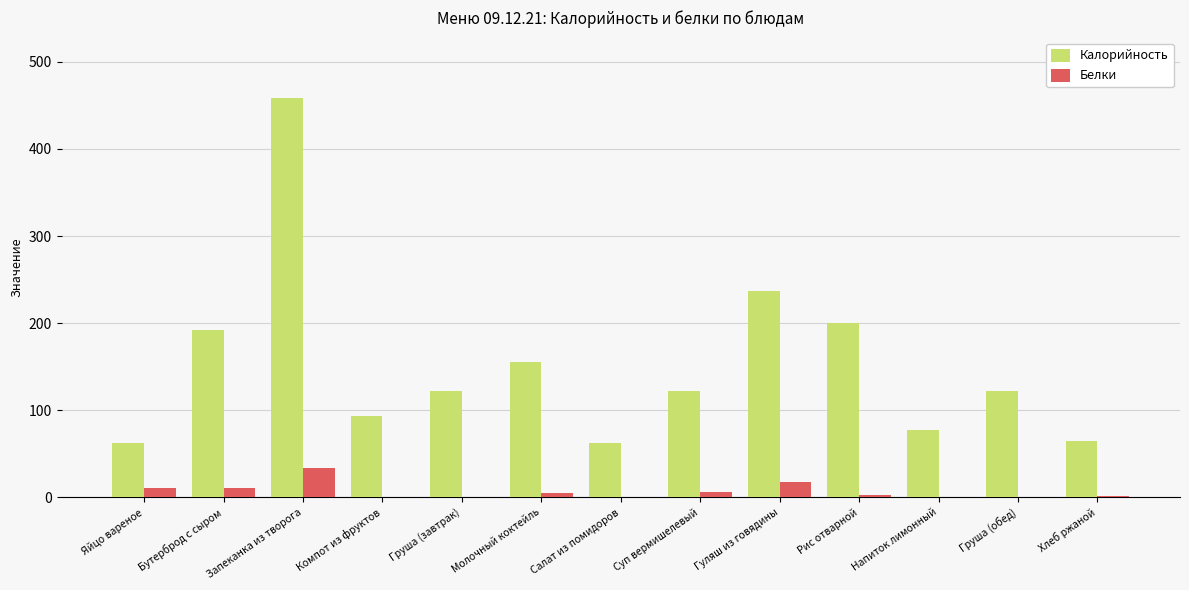

At which label does Белки first exceed 3?

Яйцо вареное